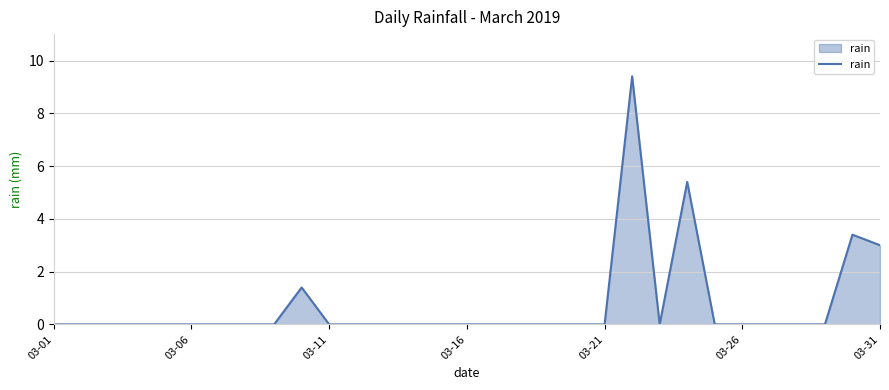

What is the difference between the maximum and minimum values?

9.4